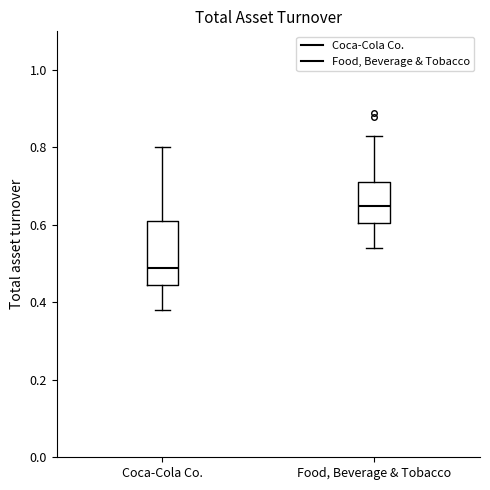

Comparing the boxes themselves (not the whiskers), which one is the tallest?

Coca-Cola Co.